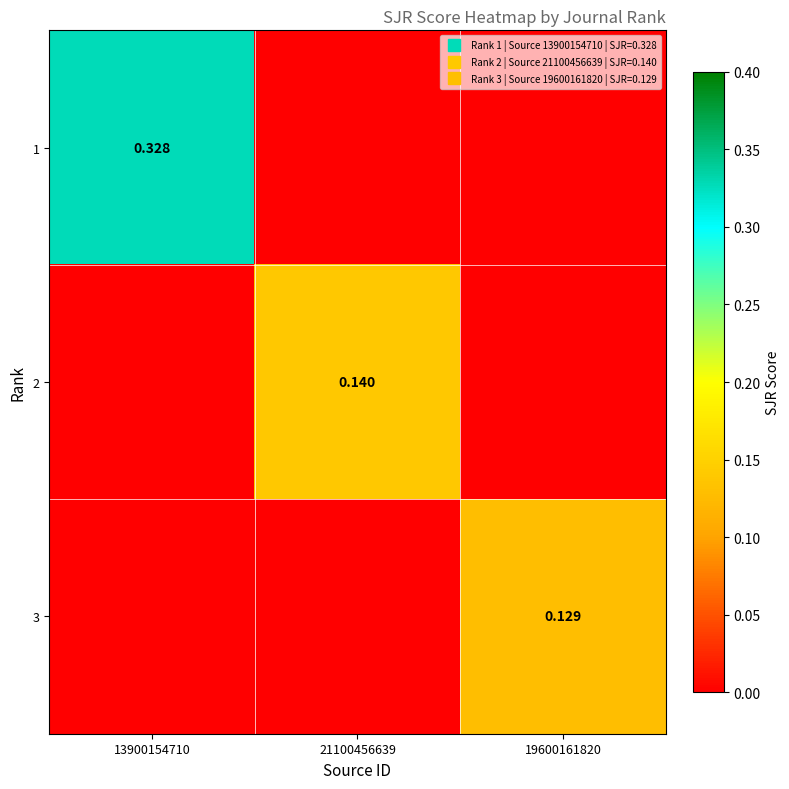

True or false: 2 has a value of -0.1 at 19600161820.

False